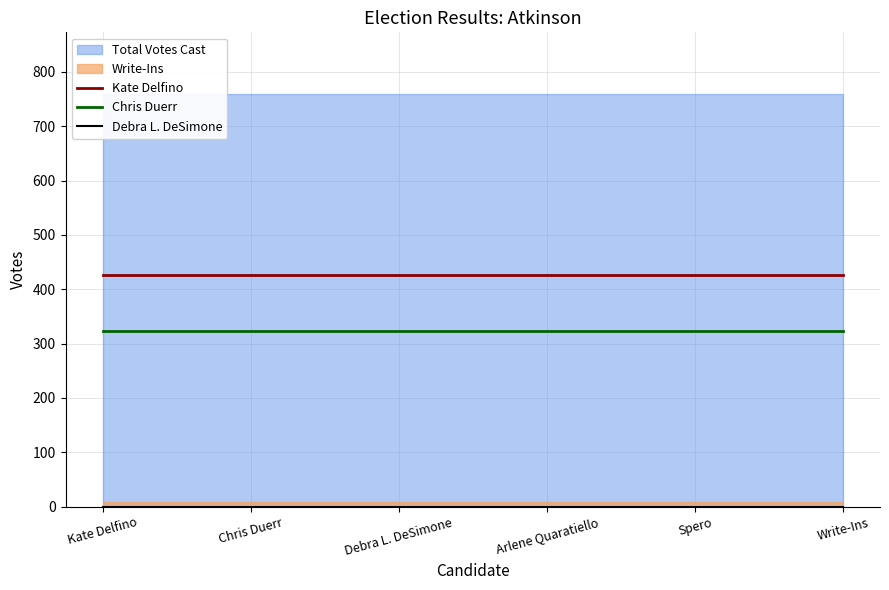

Between Chris Duerr and Kate Delfino, which is larger?

Chris Duerr